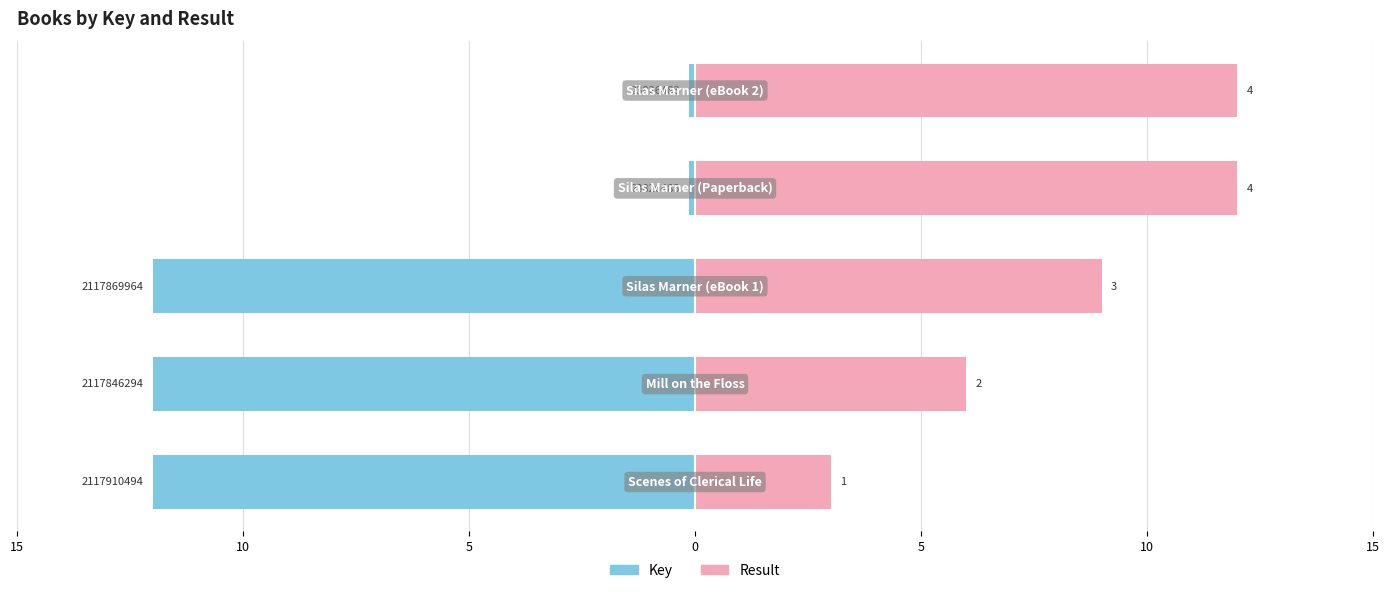

Is the value of Key at 5 greater than the value of Result at 0?

No